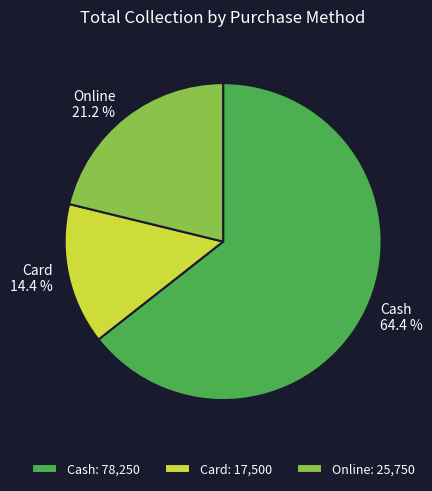

True or false: Cash accounts for 64% of the total.

True